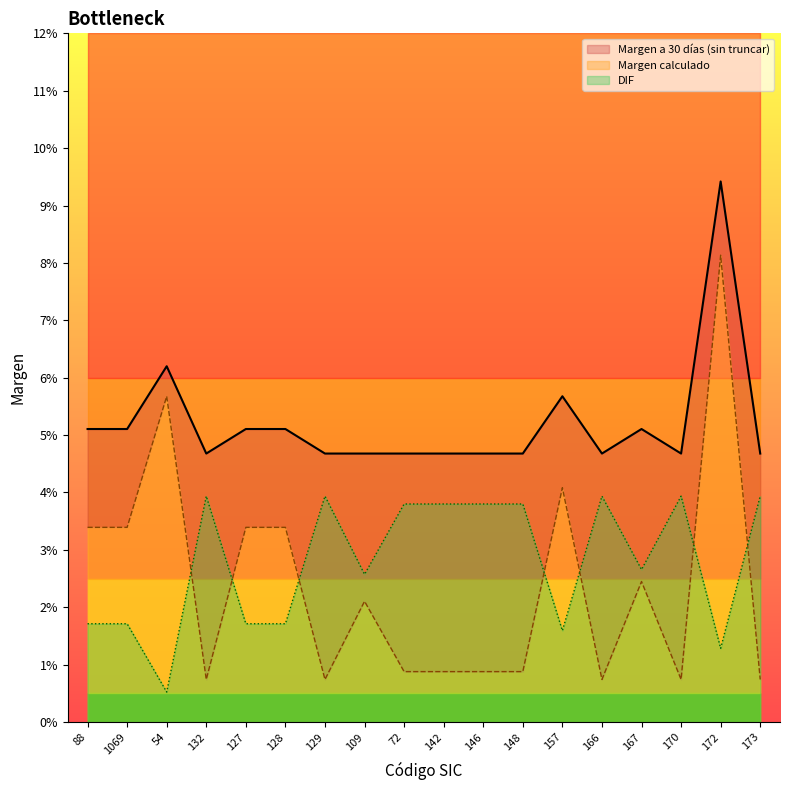

True or false: Margen calculado has a value of 0.0 at 129.

False